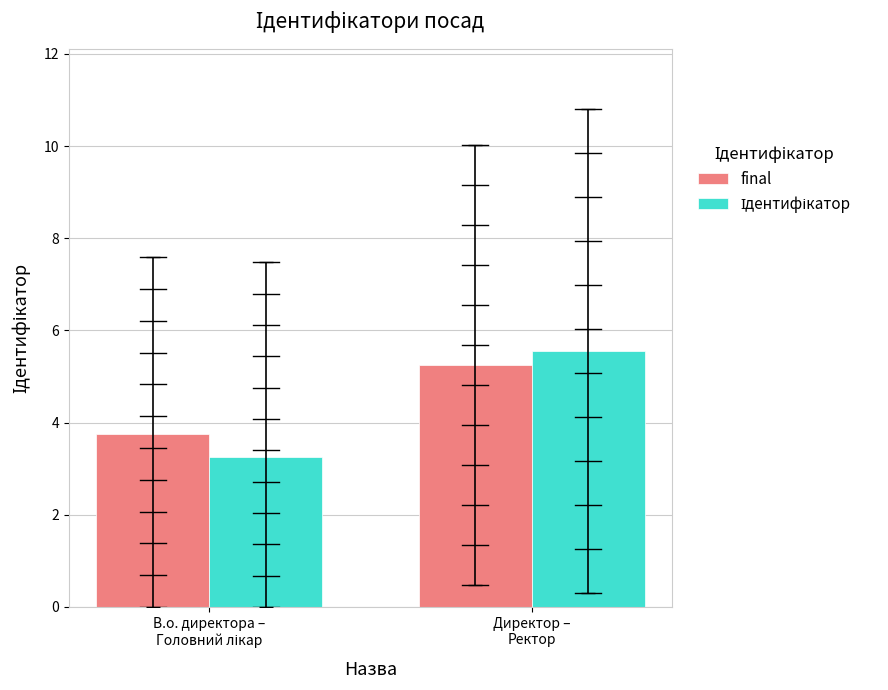

What are all the series names shown in the legend?

final, Ідентифікатор